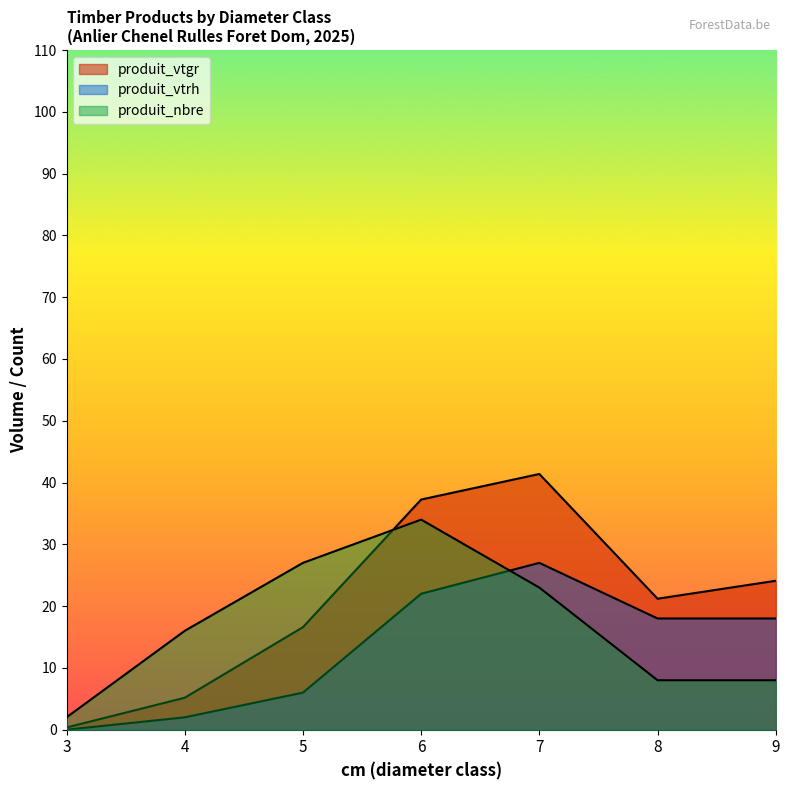

What is the highest value of the produit_nbre series?

34.0